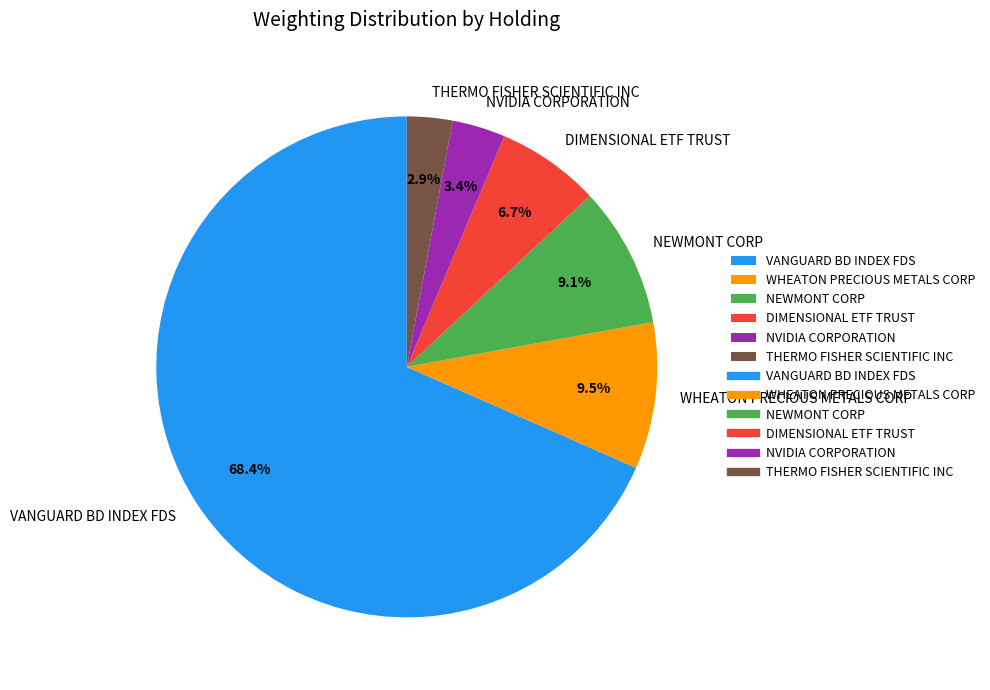

To the nearest percent, what is the average slice percentage?

17%